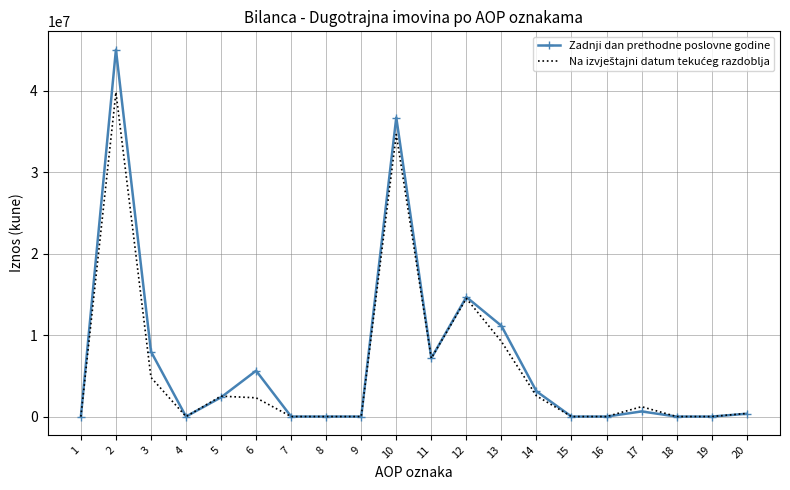

What is the maximum value shown in the chart?

45028787